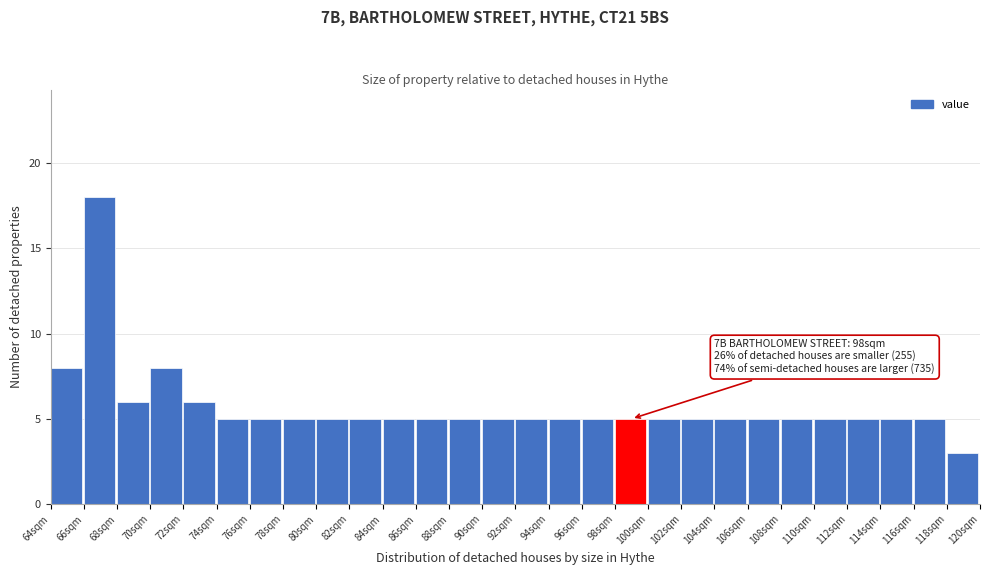

Which range on the x-axis has the tallest bar?

66 to 68